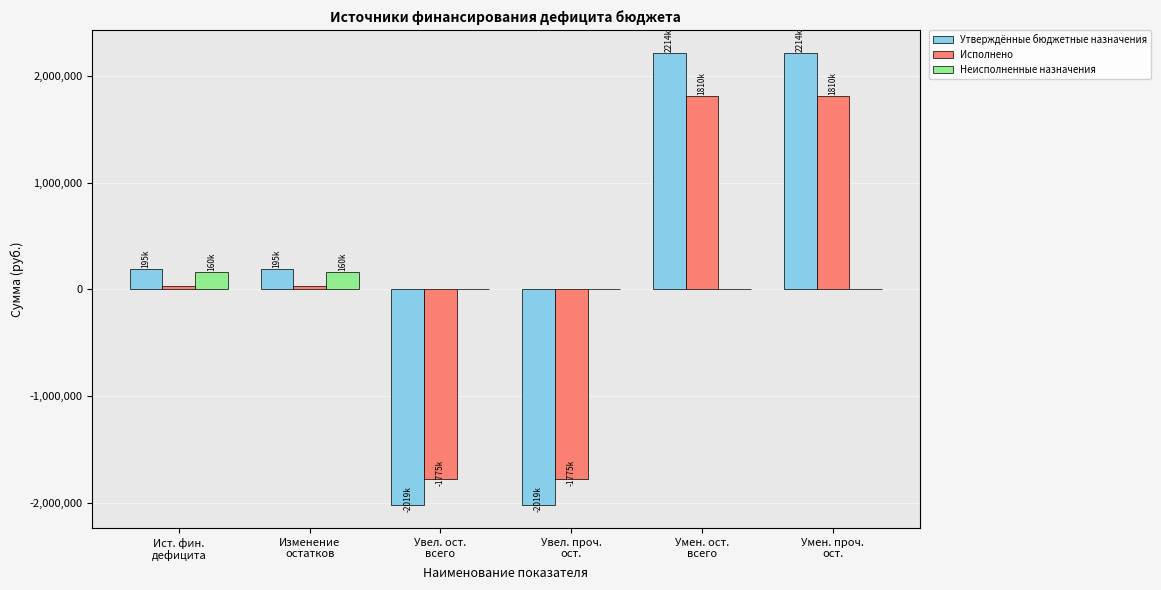

What is the maximum value shown in the chart?

2214310.3